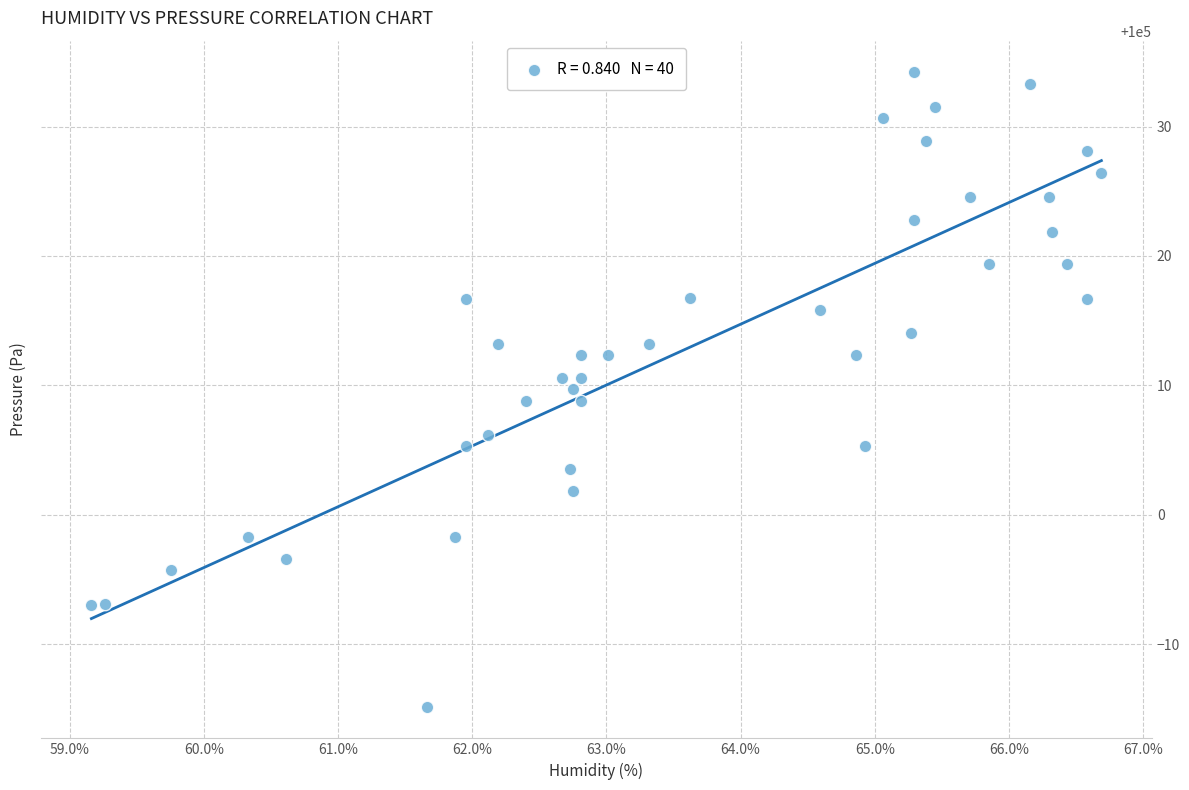

What is the range of Y values (max minus min)?

49.0